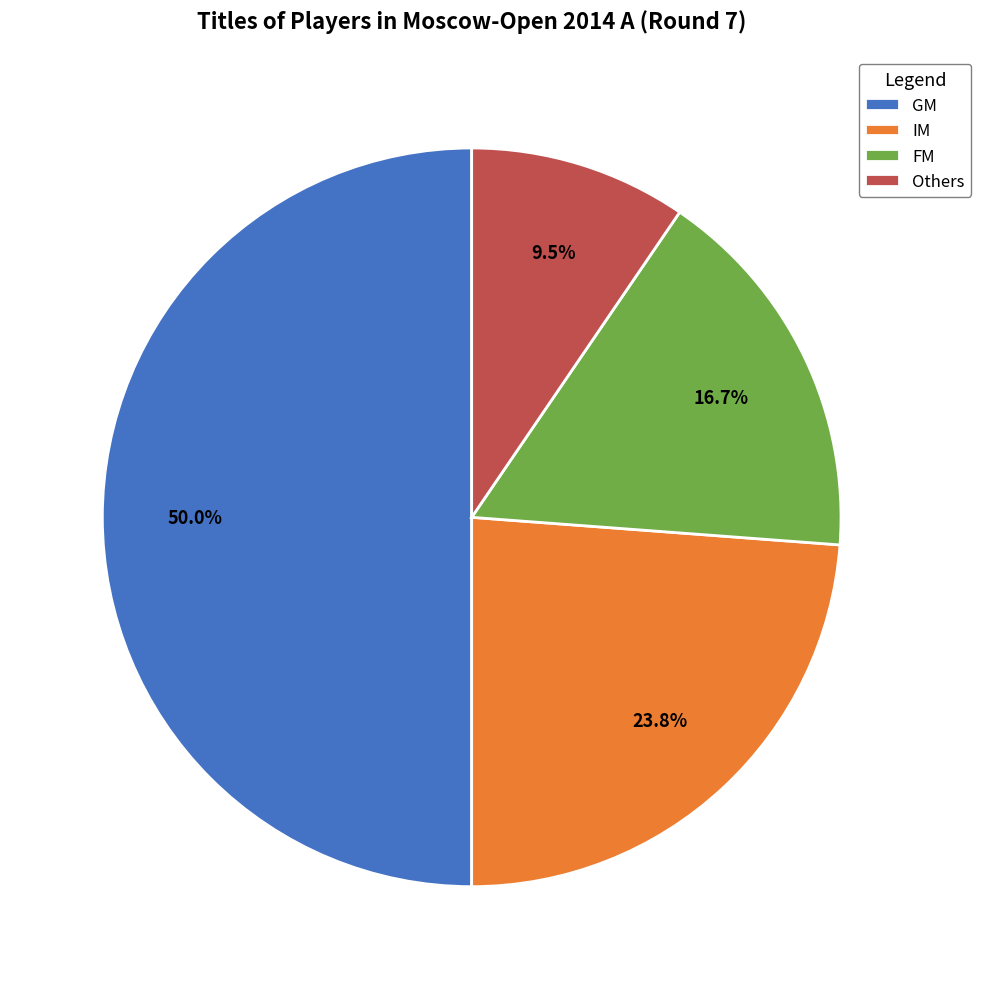

How many slices are in this pie chart?

4